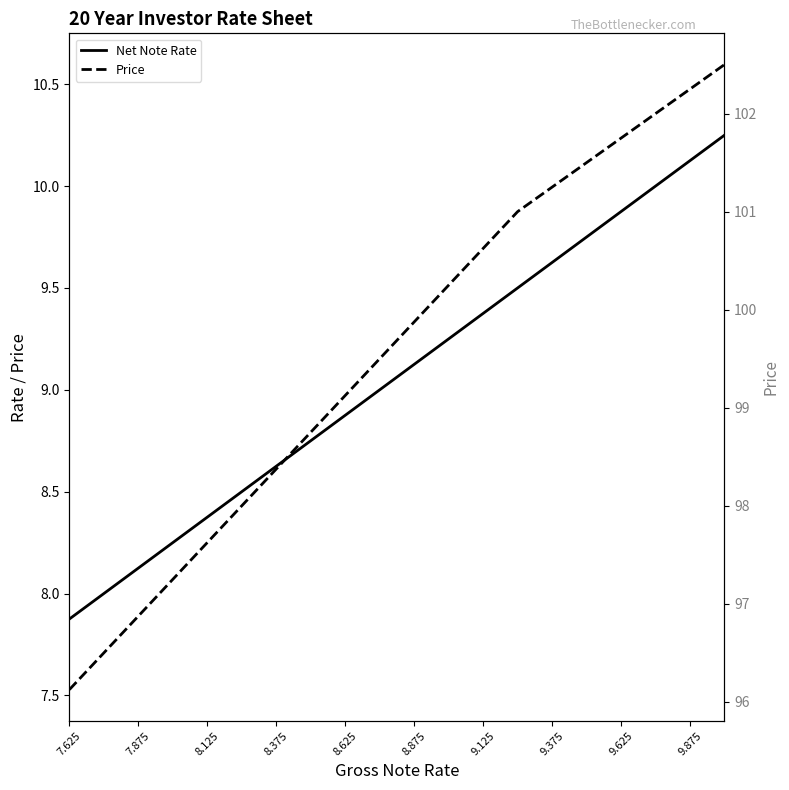

Is the value of Price at 9.125 greater than the value of Net Note Rate at 7.875?

Yes